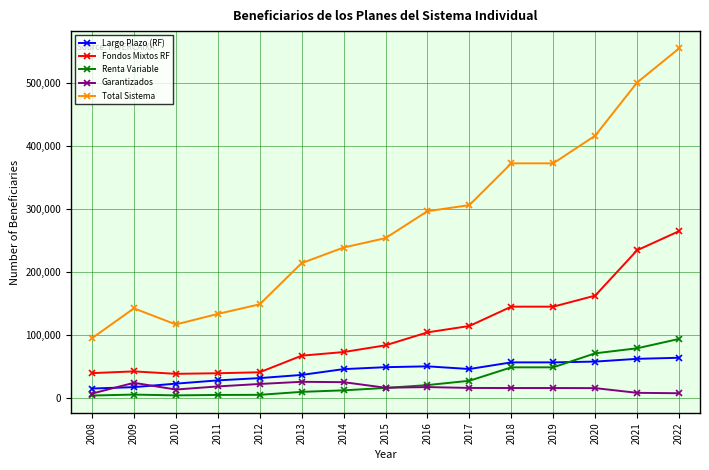

What is the value of the Total Sistema point at the 5th from the left?

148700